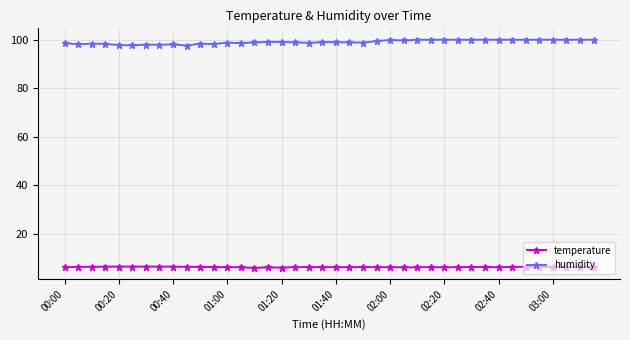

What is the difference between the maximum and second lowest values in the humidity series?

2.3